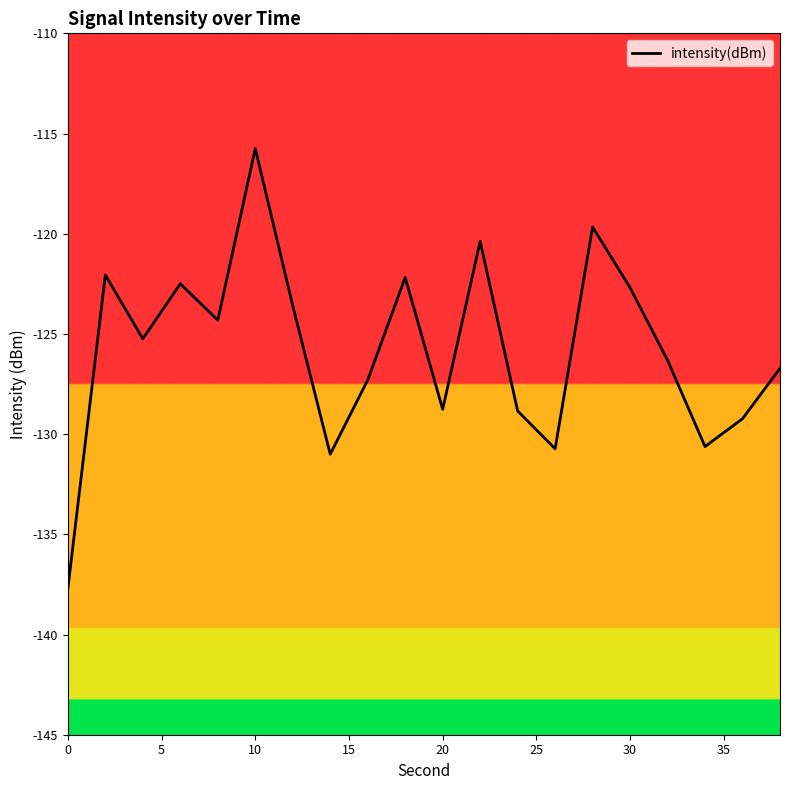

How many interior local valleys (lower than both neighbors) does the data have?

6